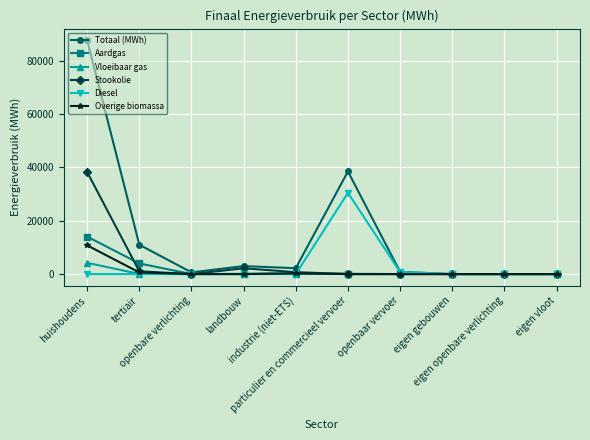

How many lines are shown in the chart?

6